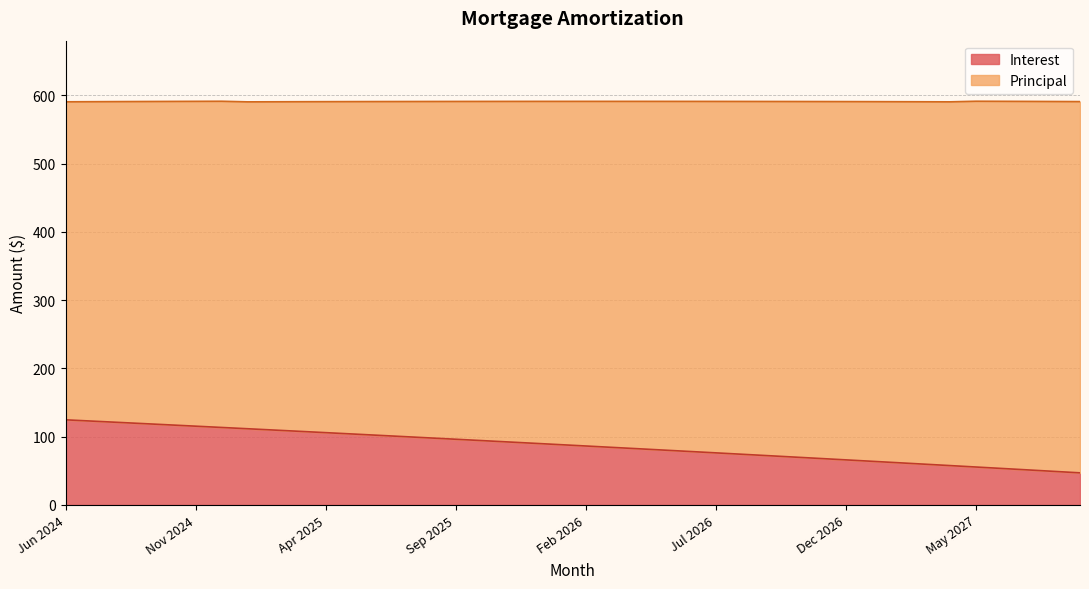

Reading left to right, transcribe all the data shown in this chart.

Jun 2024=124.8	Jul 2024=122.9	Aug 2024=121.0	Sep 2024=119.2	Oct 2024=117.3	Nov 2024=115.4	Dec 2024=113.6	Jan 2025=111.7	Feb 2025=109.8	Mar 2025=107.9	Apr 2025=106.0	May 2025=104.0	Jun 2025=102.1	Jul 2025=100.2	Aug 2025=98.2	Sep 2025=96.3	Oct 2025=94.3	Nov 2025=92.3	Dec 2025=90.4	Jan 2026=88.4	Feb 2026=86.4	Mar 2026=84.4	Apr 2026=82.4	May 2026=80.4	Jun 2026=78.4	Jul 2026=76.3	Aug 2026=74.3	Sep 2026=72.2	Oct 2026=70.2	Nov 2026=68.1	Dec 2026=66.1	Jan 2027=64.0	Feb 2027=61.9	Mar 2027=59.8	Apr 2027=57.7	May 2027=55.6	Jun 2027=53.5	Jul 2027=51.3	Aug 2027=49.2	Sep 2027=47.0